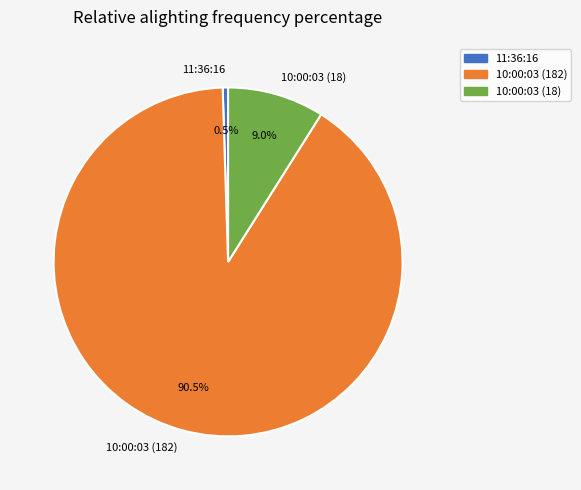

True or false: 10:00:03 (18) accounts for 9% of the total.

True